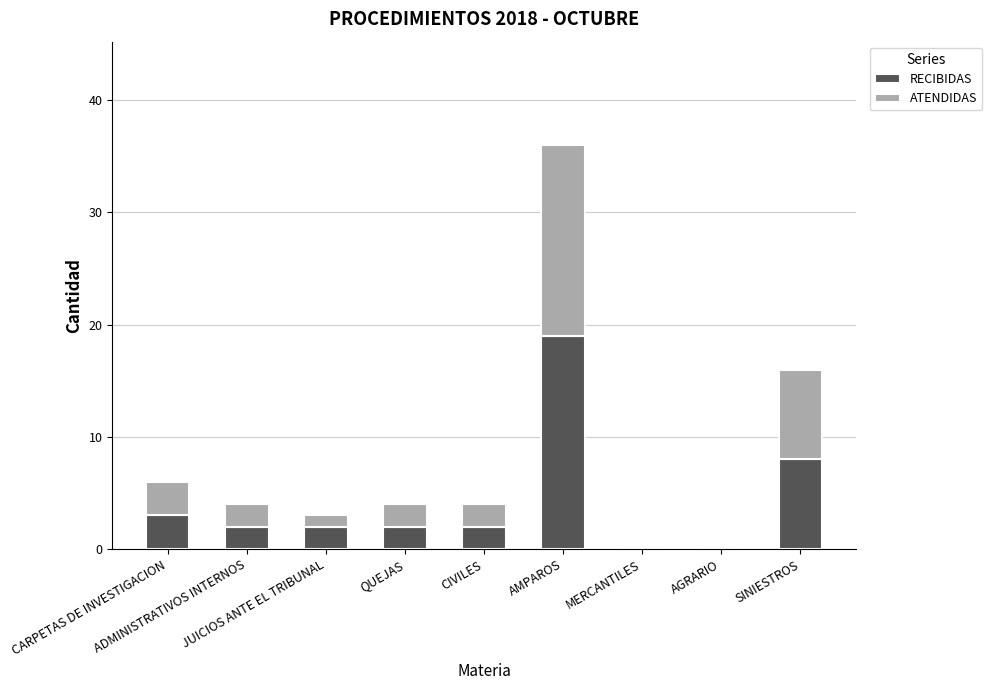

What is the sum of all RECIBIDAS values?

38